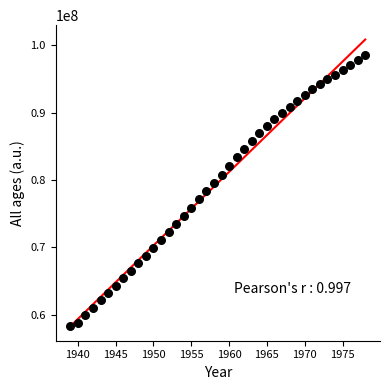

What is the range of X values (max minus min)?

39